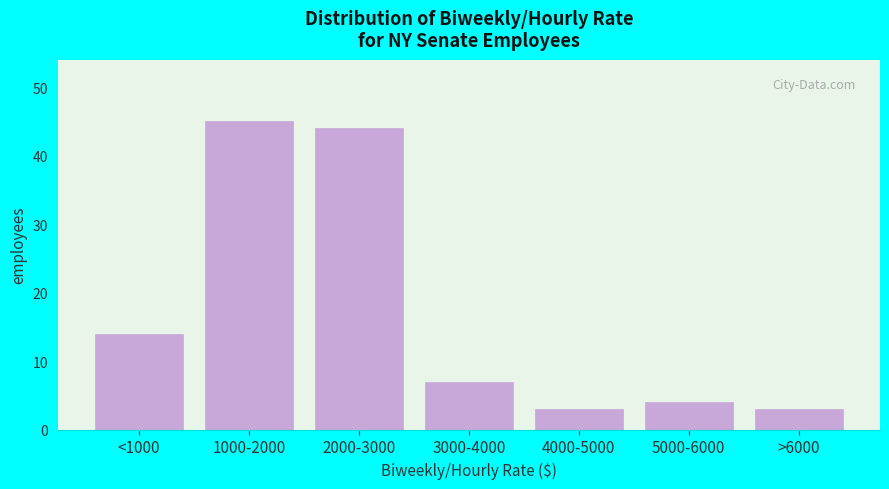

Reading left to right, list all the values displayed in this chart.

<1000=14	1000-2000=45	2000-3000=44	3000-4000=7	4000-5000=3	5000-6000=4	>6000=3